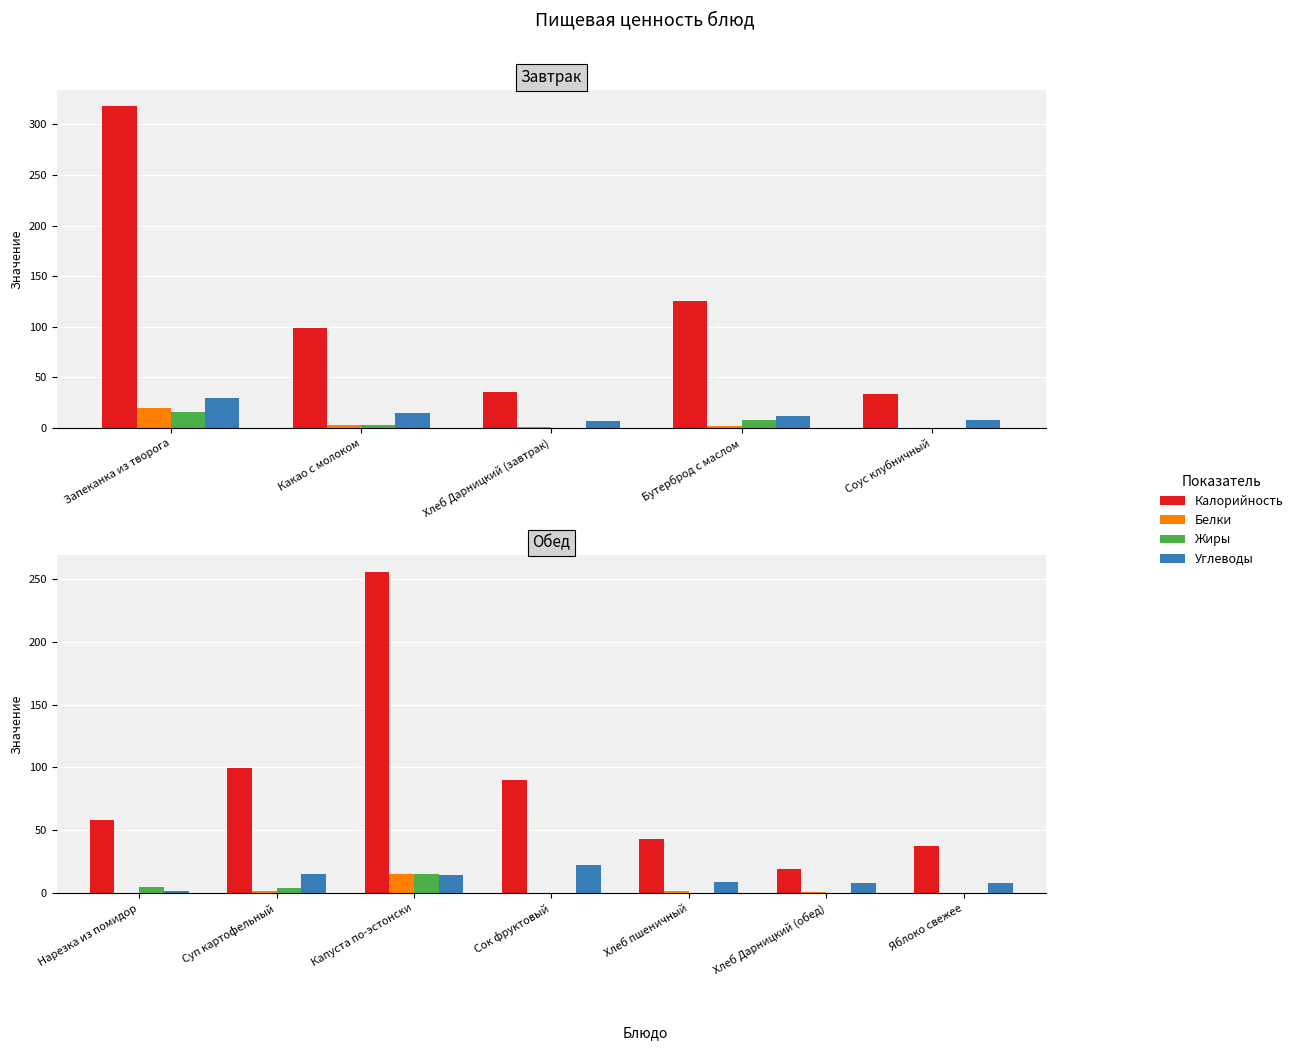

What is the spread (max minus min) of values at Яблоко свежее?

37.3